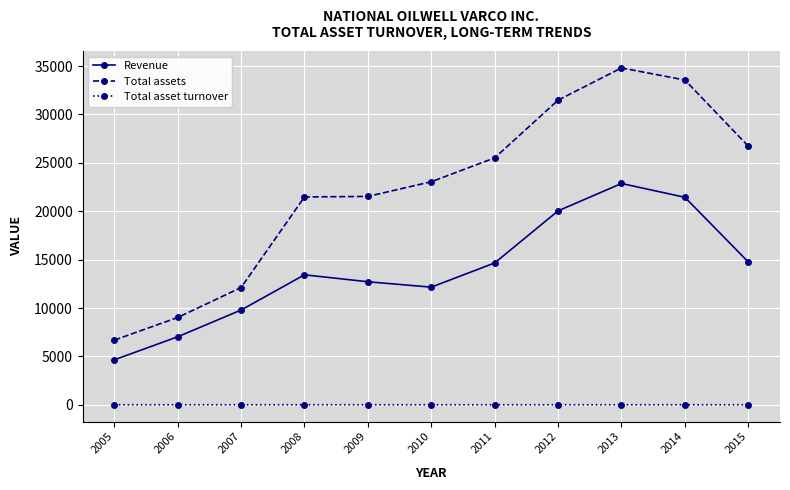

Rank the series by their maximum value, from highest to lowest.

Total assets, Revenue, Total asset turnover